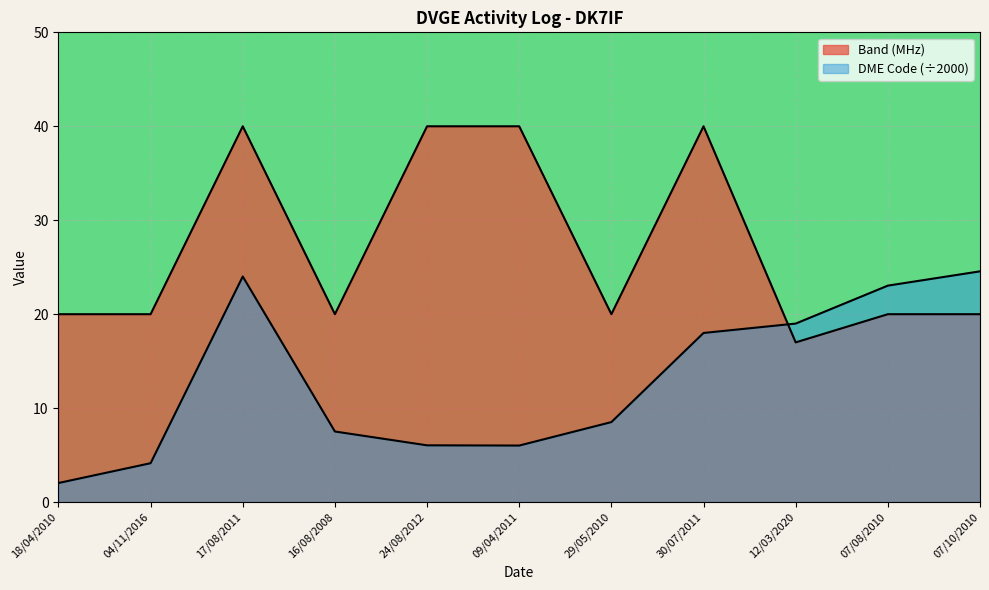

At how many categories does at least one series exceed 4?

11